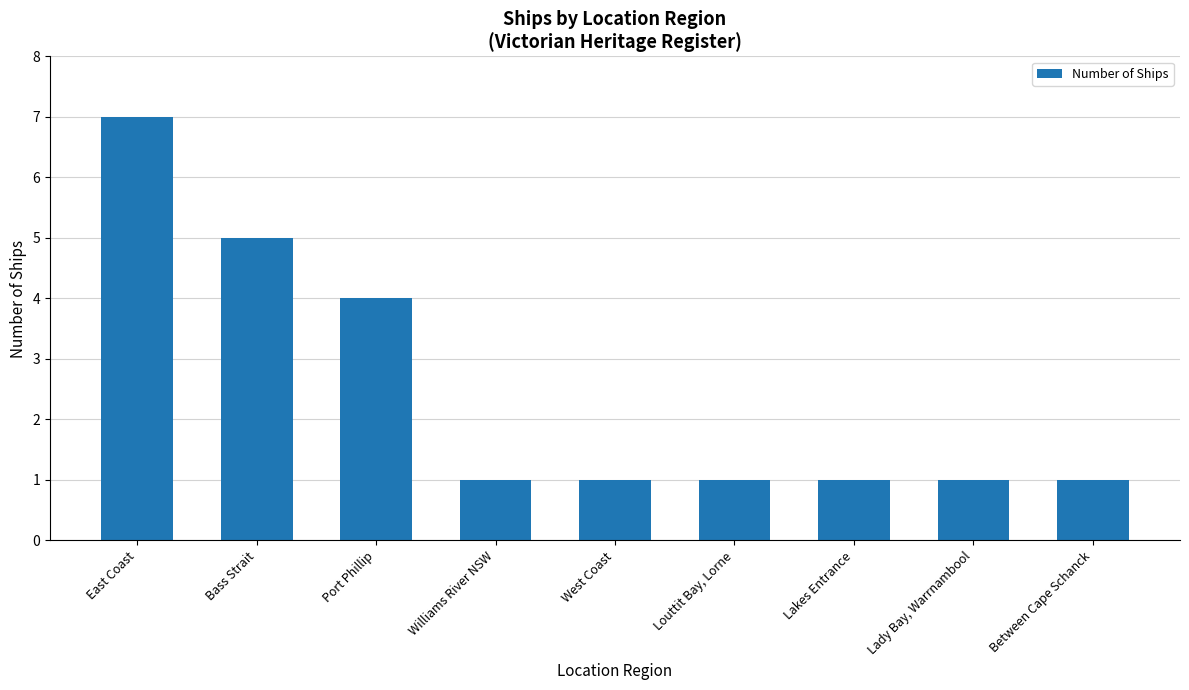

Count the values in the range 1 to 4.

7